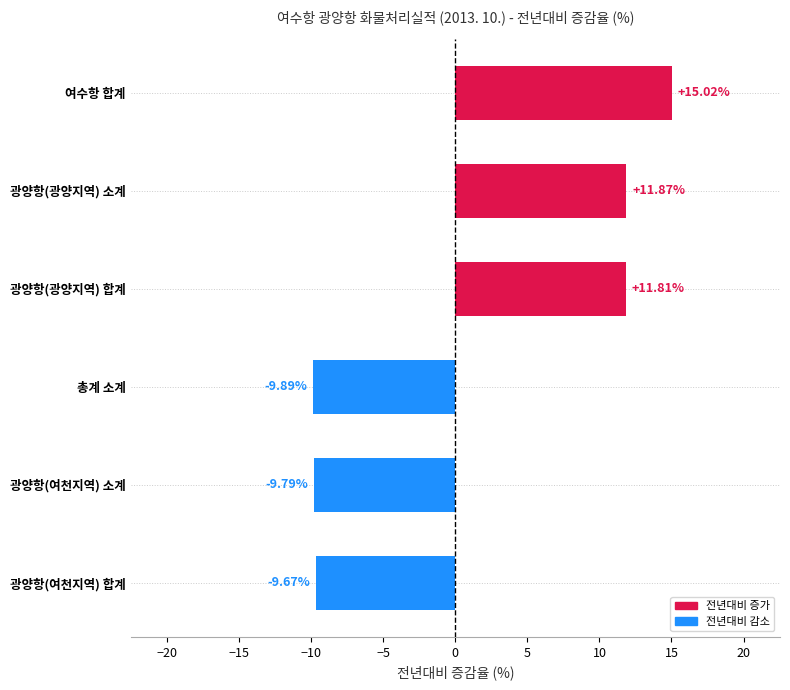

How many values are below 11?

3